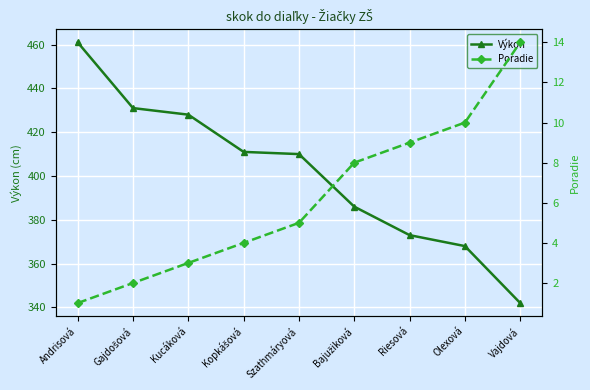

Is the value of Poradie at Vajdová greater than the value of Výkon at Riesová?

No